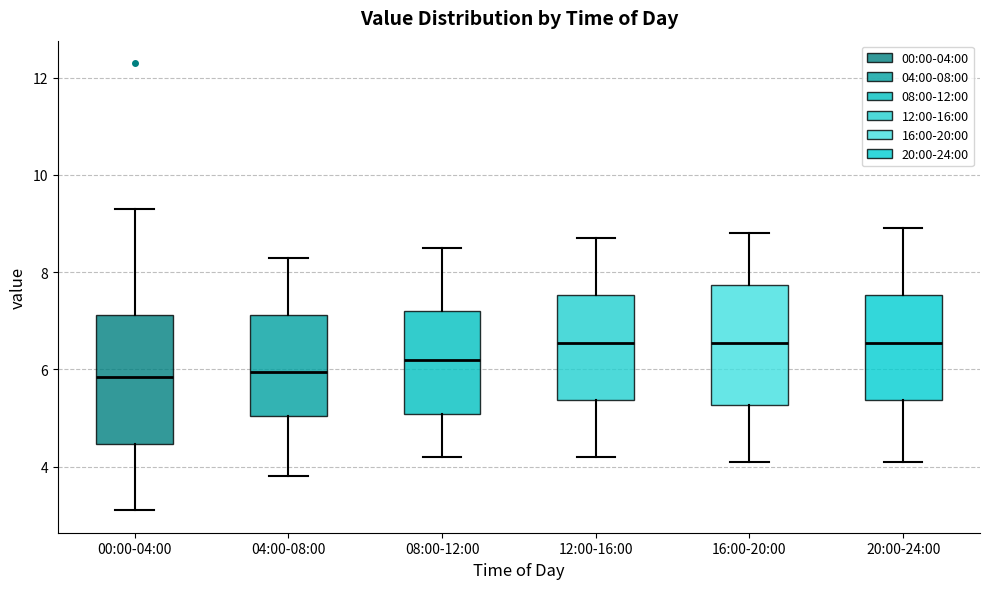

Comparing the boxes themselves (not the whiskers), which one is the tallest?

00:00-04:00